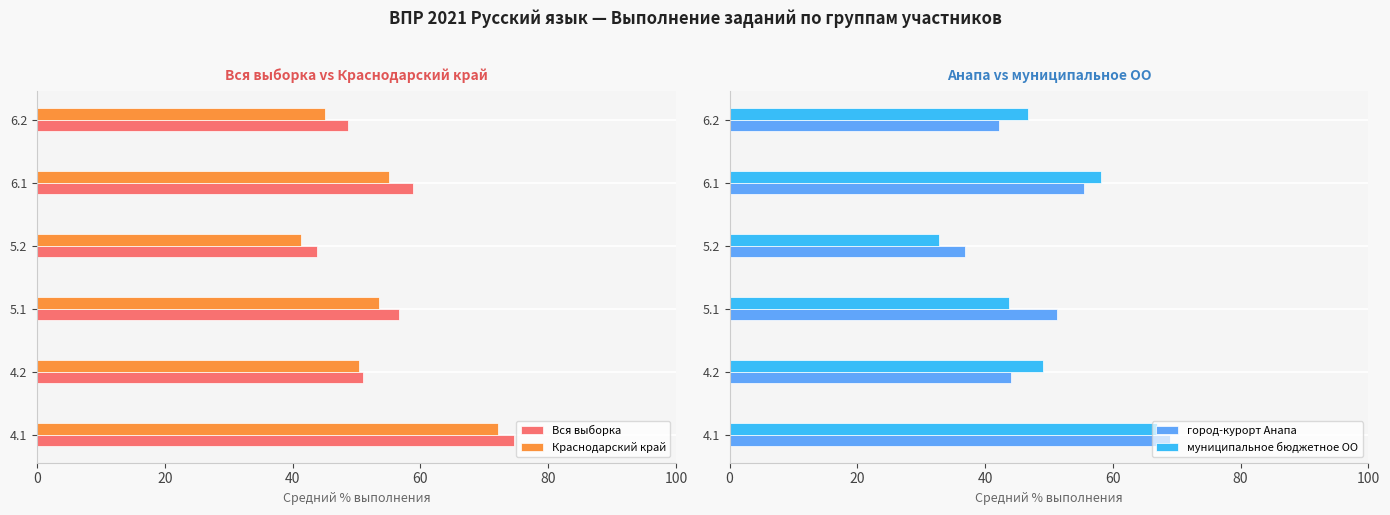

True or false: муниципальное бюджетное ОО has a value of 87.4 at 4.2.

False